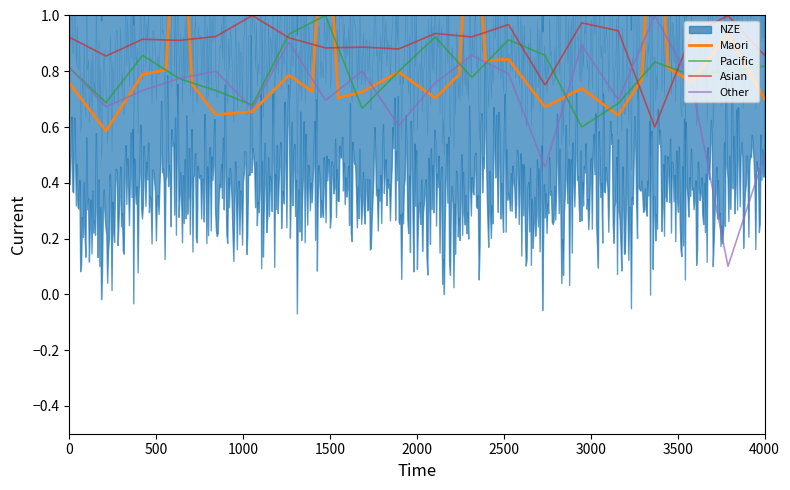

What is the value of the Asian point at the 17th from the left?

0.6